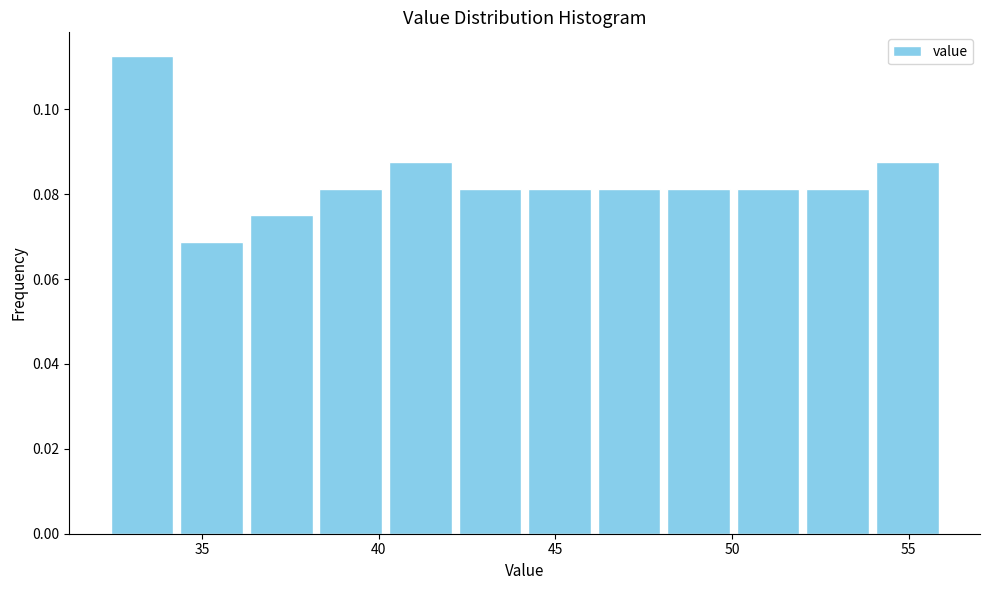

Around what value on the x-axis is the tallest bar? Give the approximate position of its centre, as read against the axis.

33.5